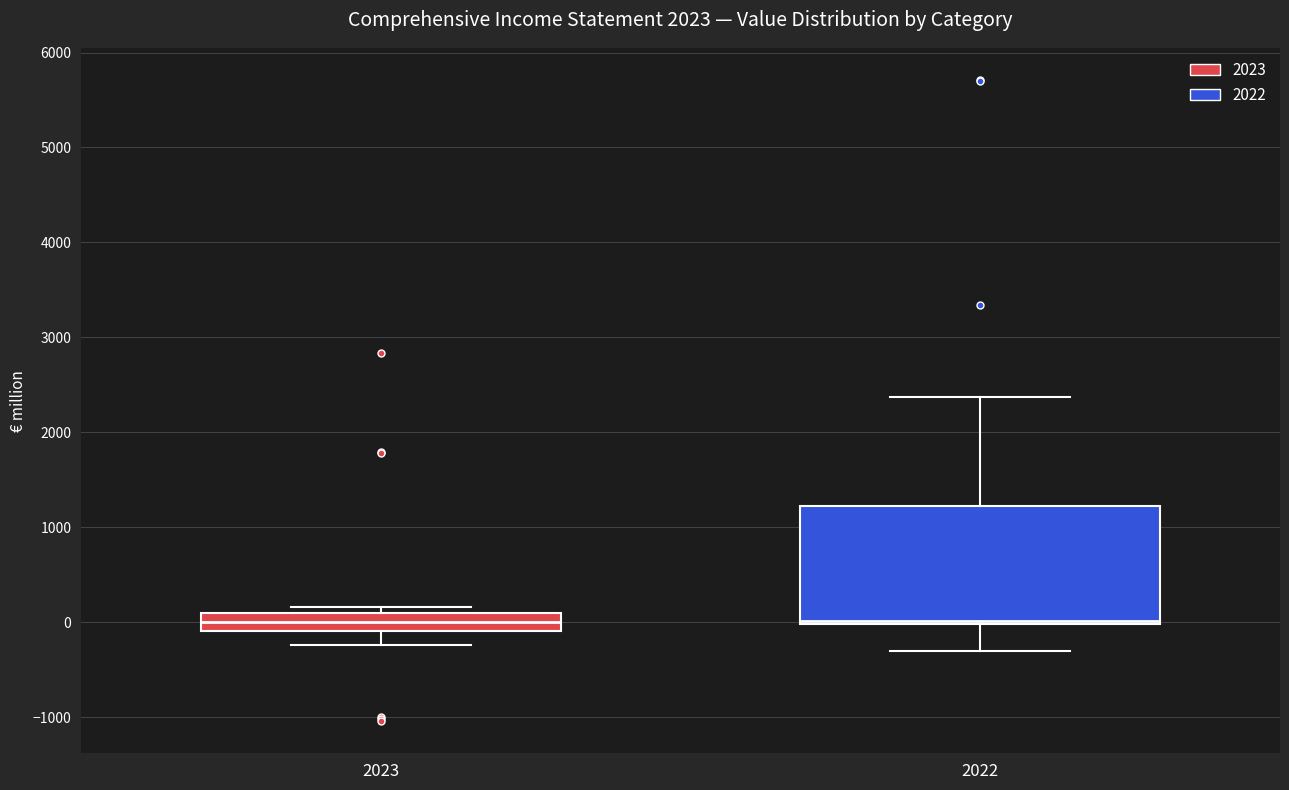

Reading left to right, transcribe this box plot: for each box, give where its median line is, the range the box spans, and where its two whiskers end, as read against the y-axis. The values are not printed on the chart, so give them approximately, as read against the axis.

2023: median 0, box -100 to 100, whiskers -200 to 200
2022: median 0 (just above the box's lower edge), box 0 to 1200, whiskers -300 to 2400